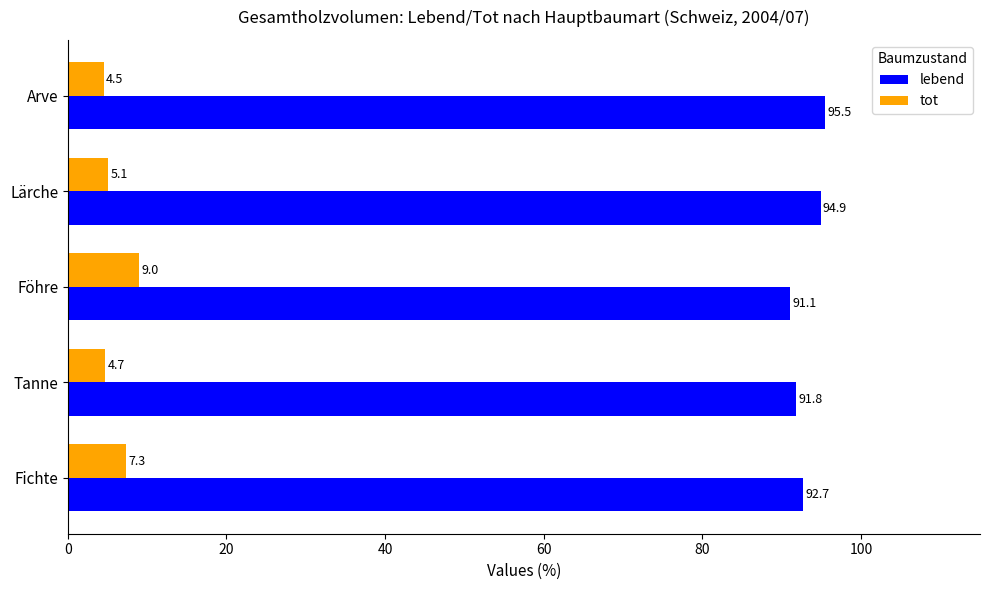

True or false: lebend has a value of 91.1 at Föhre.

True